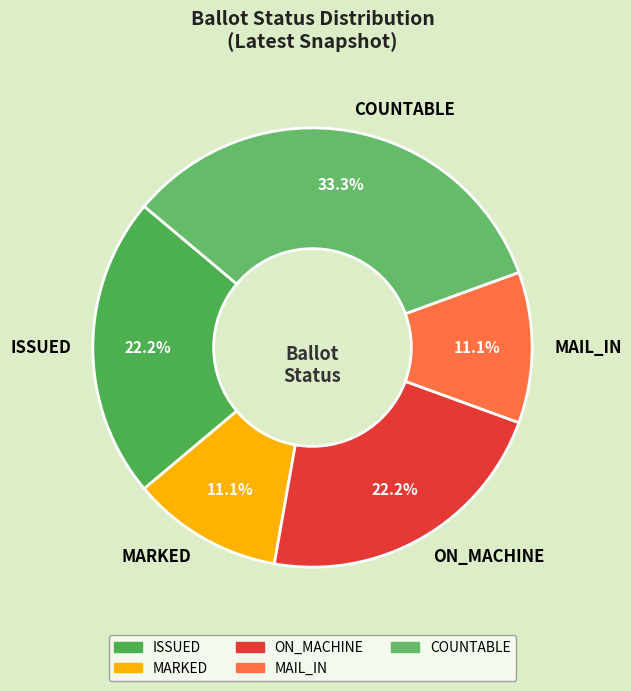

Is it true that ISSUED is 12% of the pie?

False